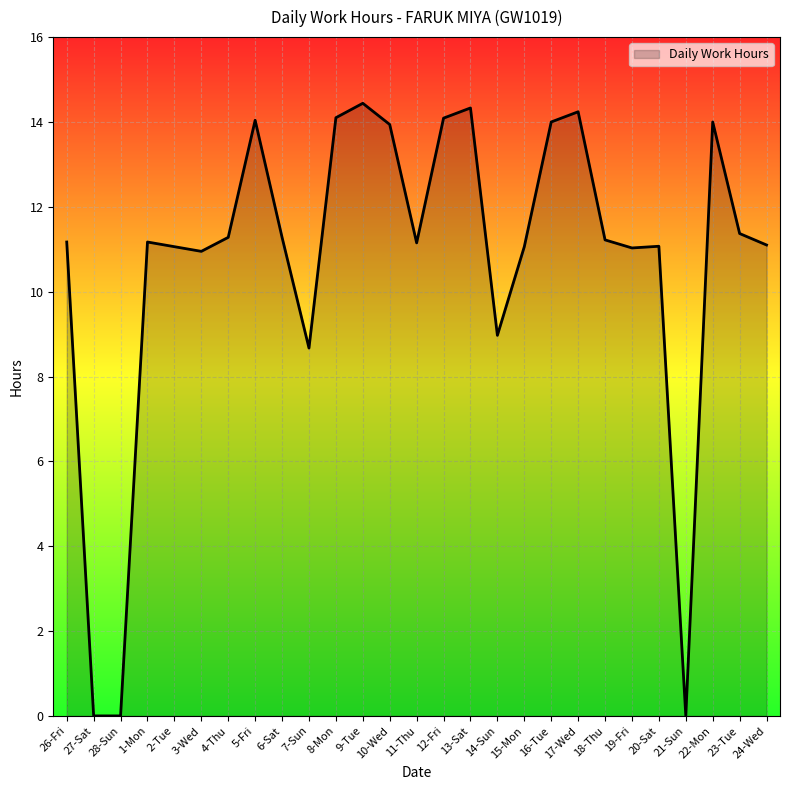

At which label does the data first exceed 11?

26-Fri